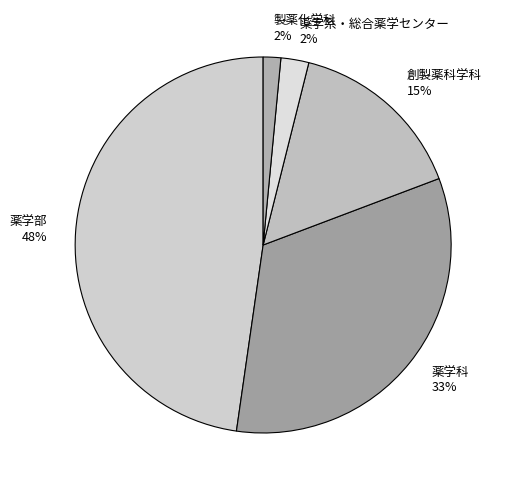

Do 薬学系・総合薬学センター 2% and 薬学科 33% together represent more than half of the pie?

No